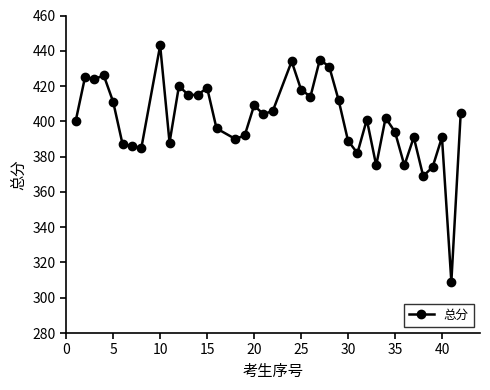

What is the average value?

401